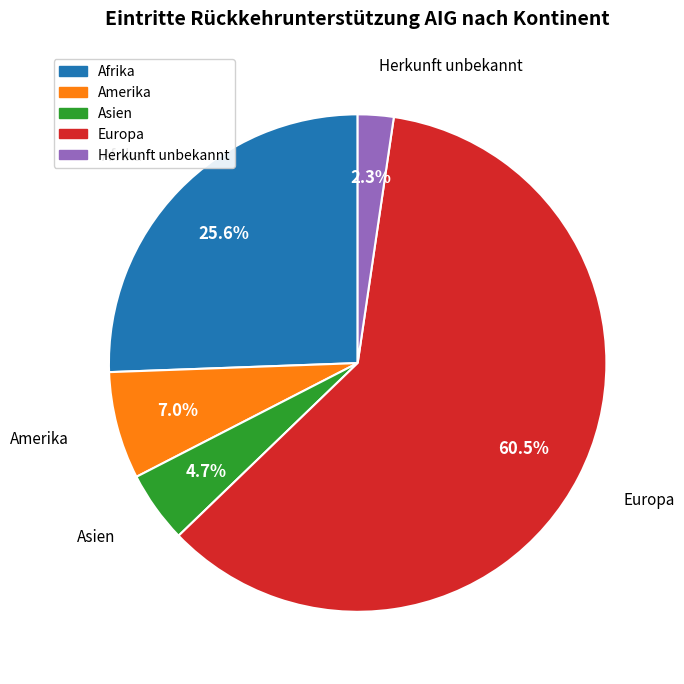

What percentage is the Afrika slice, to the nearest percent?

26%